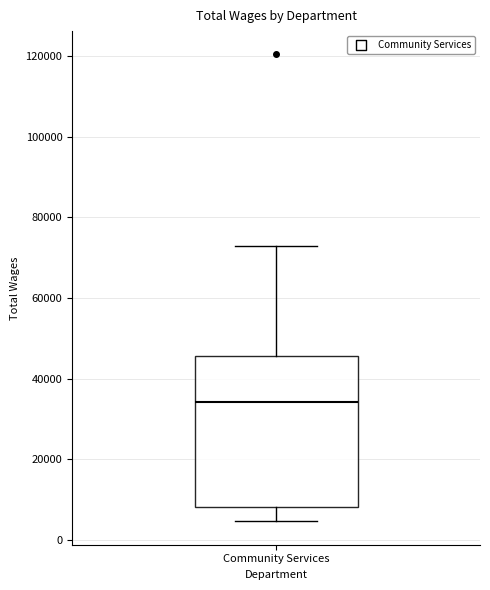

Read this box plot against the y-axis: the position of the median line, the range covered by the box, and the ends of both whiskers. The values are not printed on the chart, so give them approximately, as read against the axis.

median 34000, box 8000 to 46000, whiskers 4000 to 74000